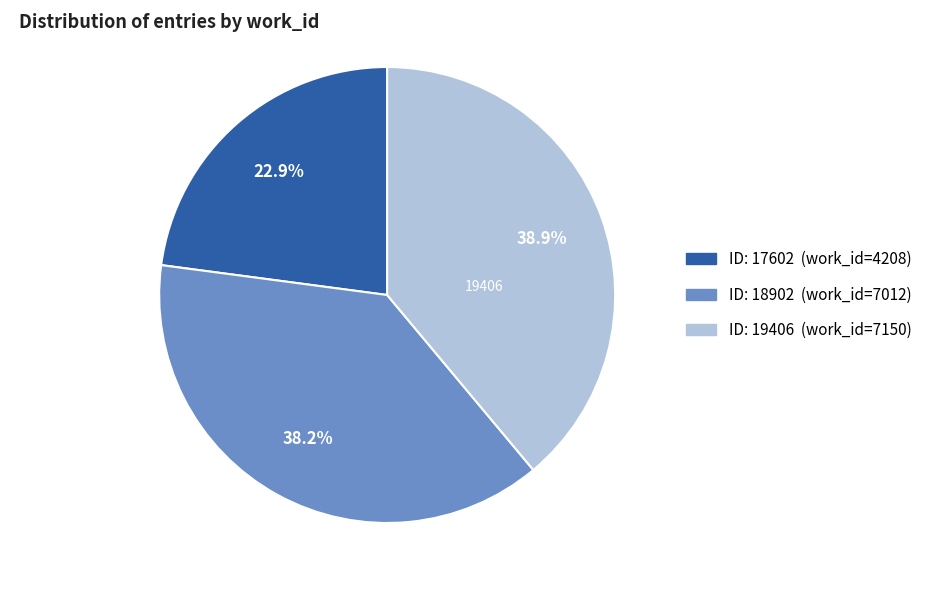

Is there any slice that represents more than half of the pie?

No